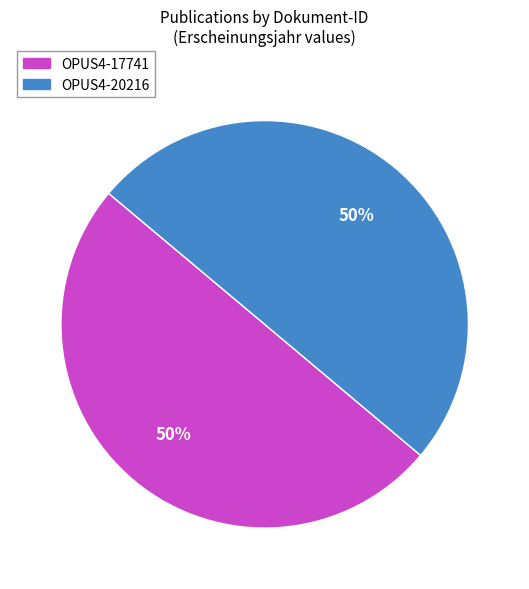

How many segments does this pie chart have?

2